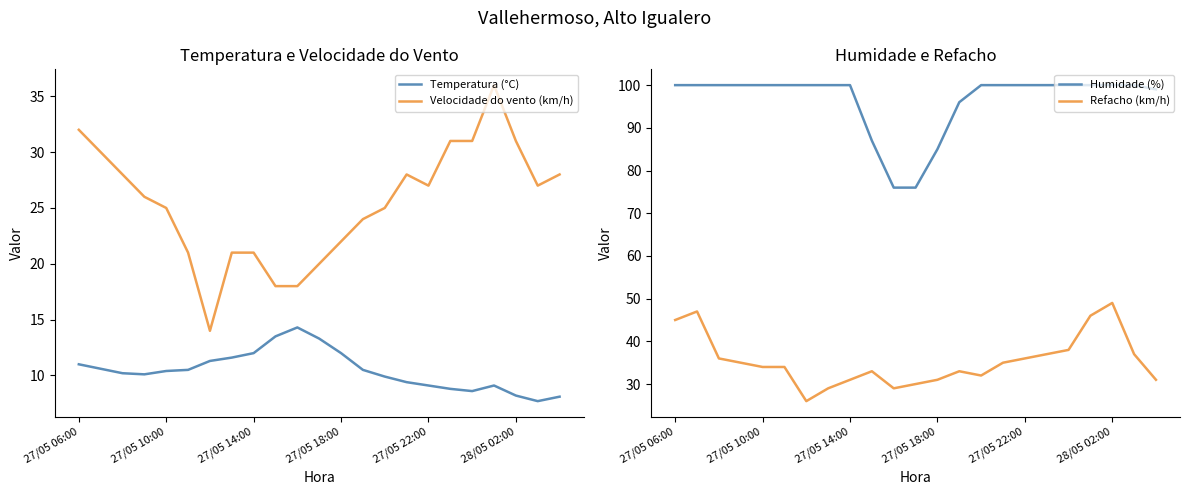

The Temperatura (°C) series shows 2.3 at 28/05 02:00. True or false?

False